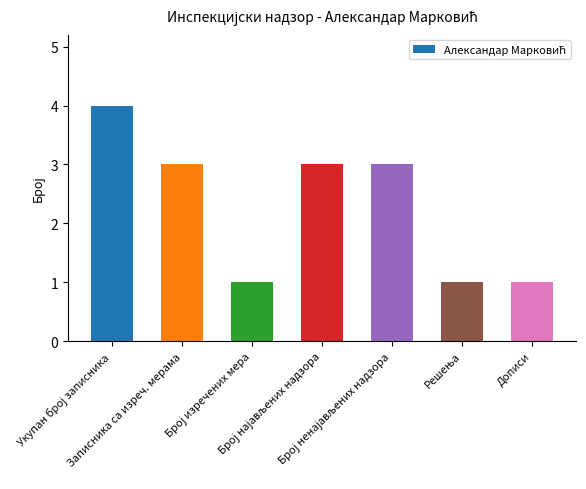

What is the difference between the second highest and second lowest values?

2